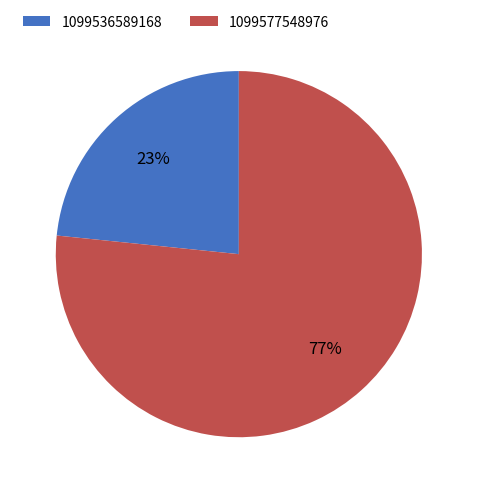

To the nearest percent, what is the combined percentage of 1099536589168 and 1099577548976?

100%